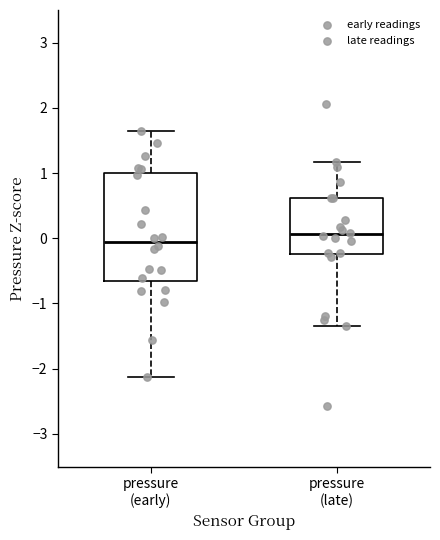

Reading left to right, read every box against the y-axis: the position of its median line, the range the box covers, and the ends of its whiskers. The values are not printed on the chart, so give them approximately, as read against the axis.

pressure (early): median -0.1, box -0.7 to 1.0, whiskers -2.1 to 1.6
pressure (late): median 0.1, box -0.2 to 0.6, whiskers -1.3 to 1.2